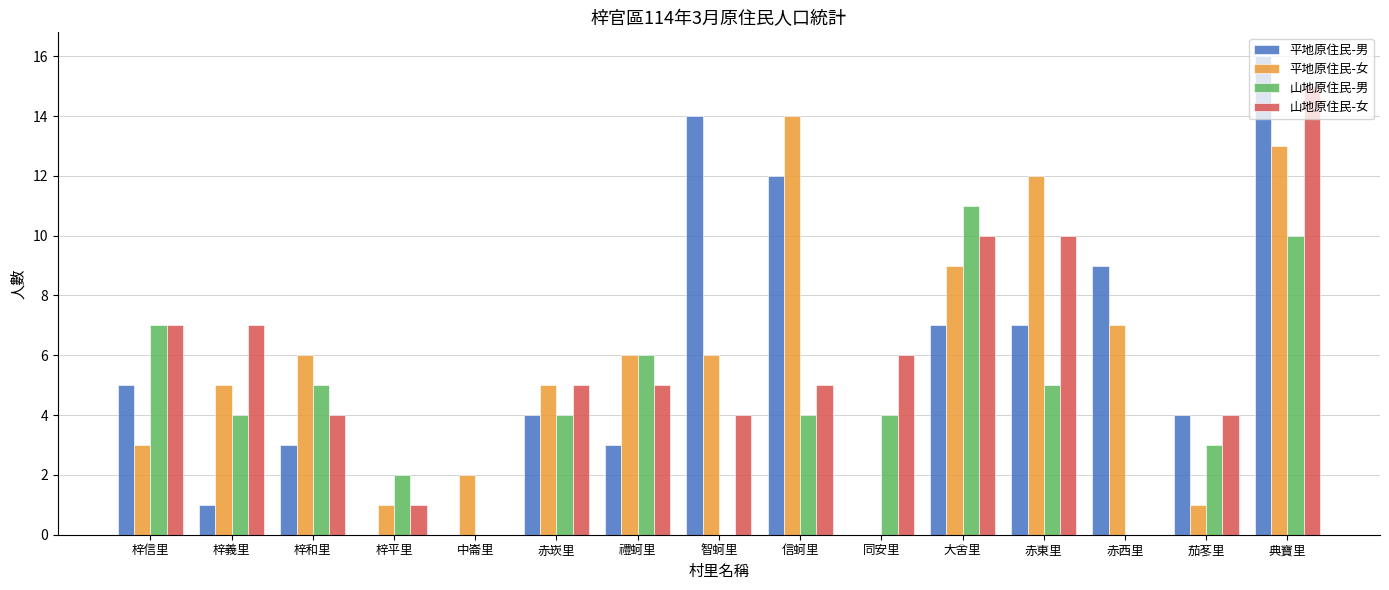

Which category has the highest value in the 平地原住民-女 series?

信蚵里